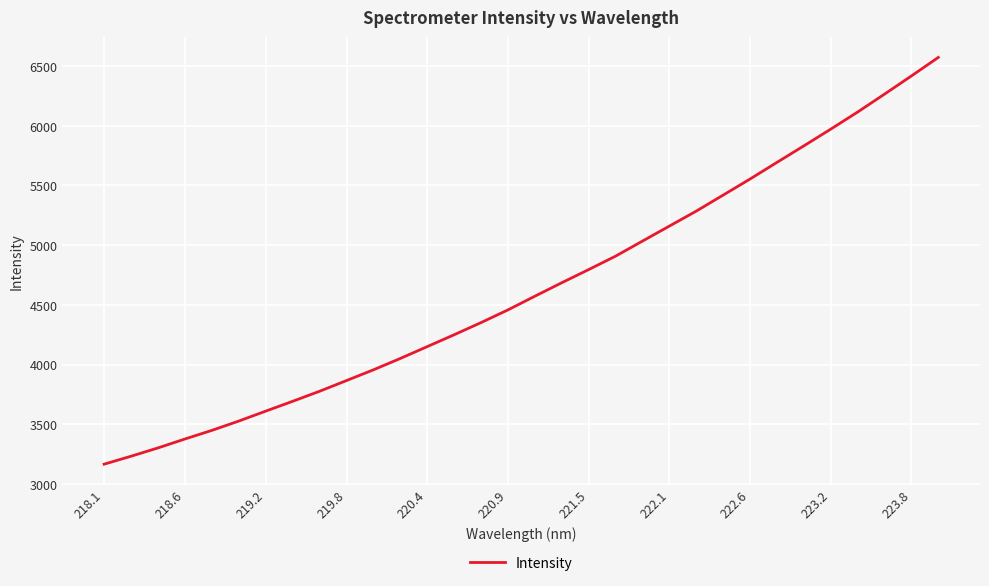

How many distinct data groups are displayed?

1